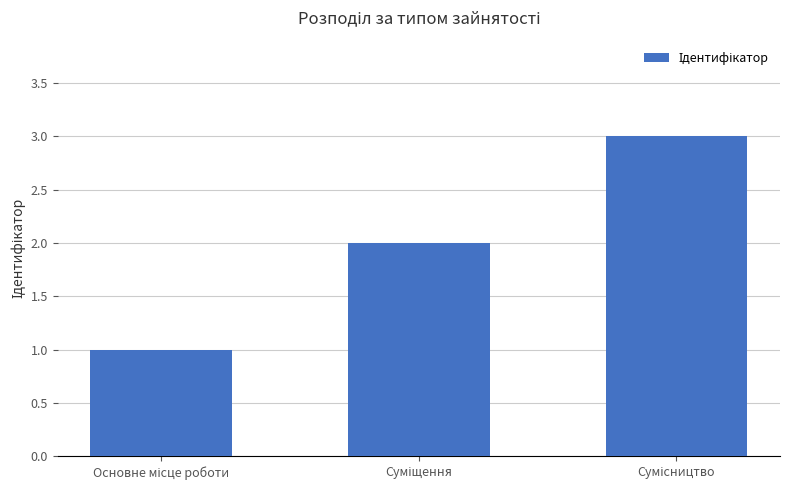

What is the maximum value shown in the chart?

3